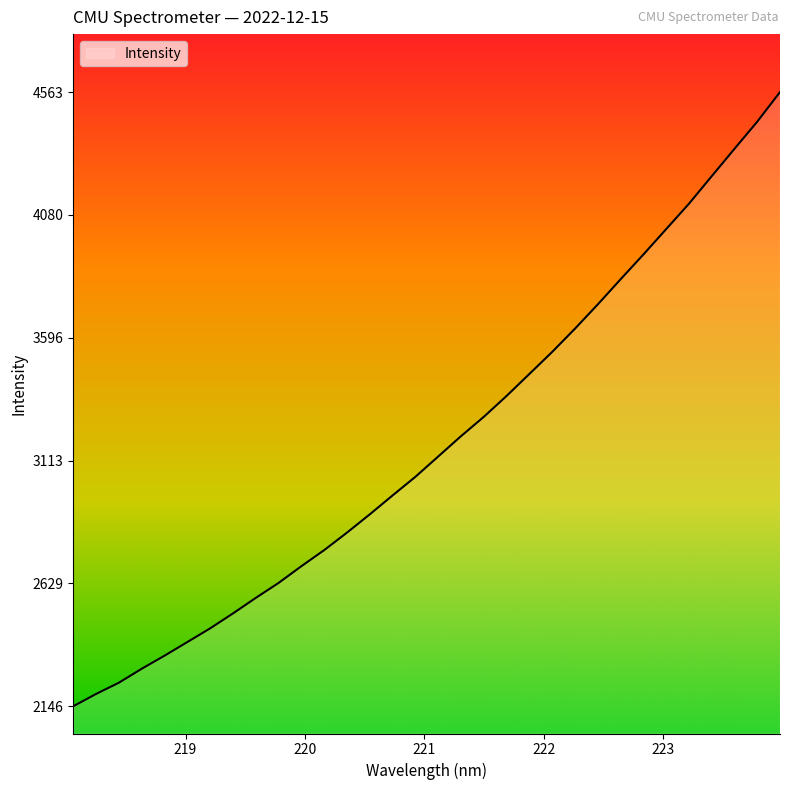

What is the greatest value displayed?

4563.3